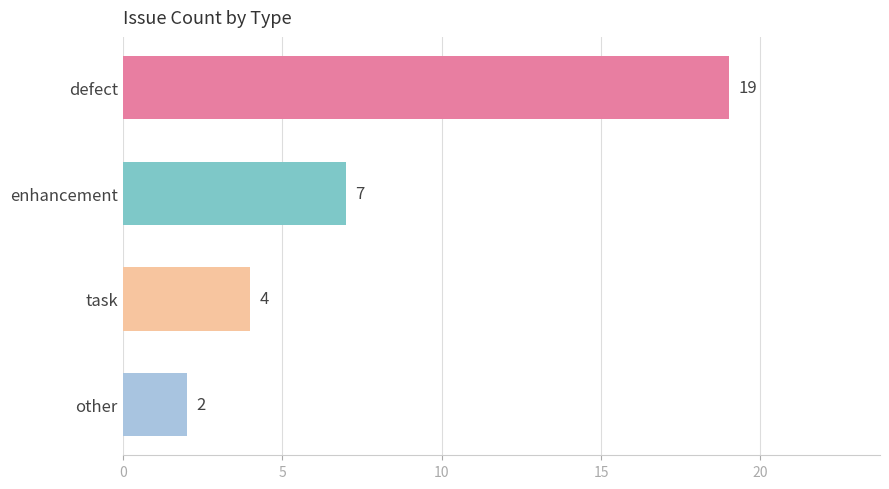

Count the number of data series in this chart.

1